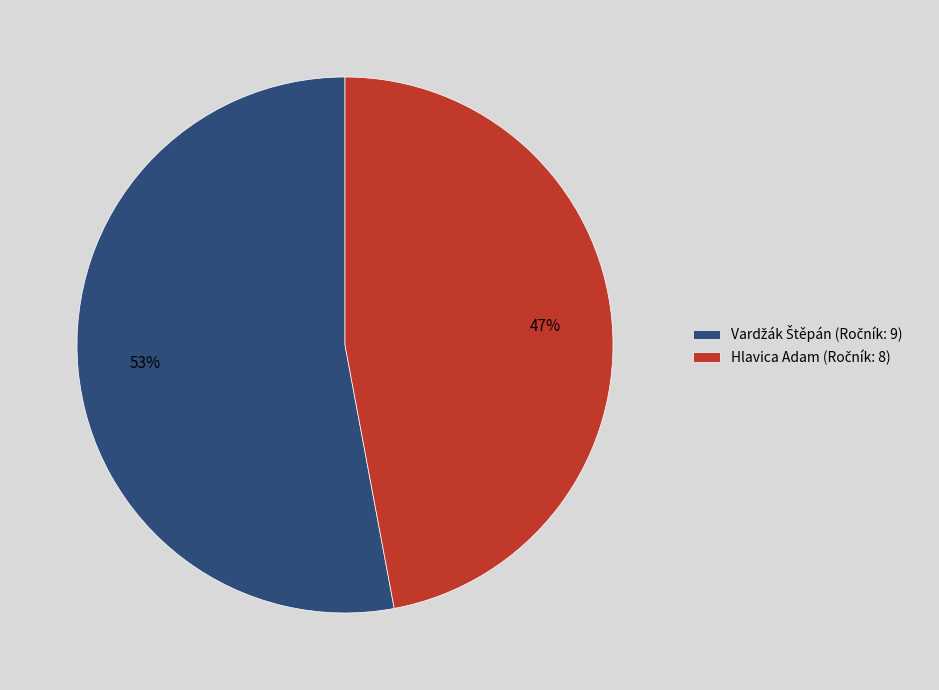

To the nearest percent, what is the average slice percentage?

50%